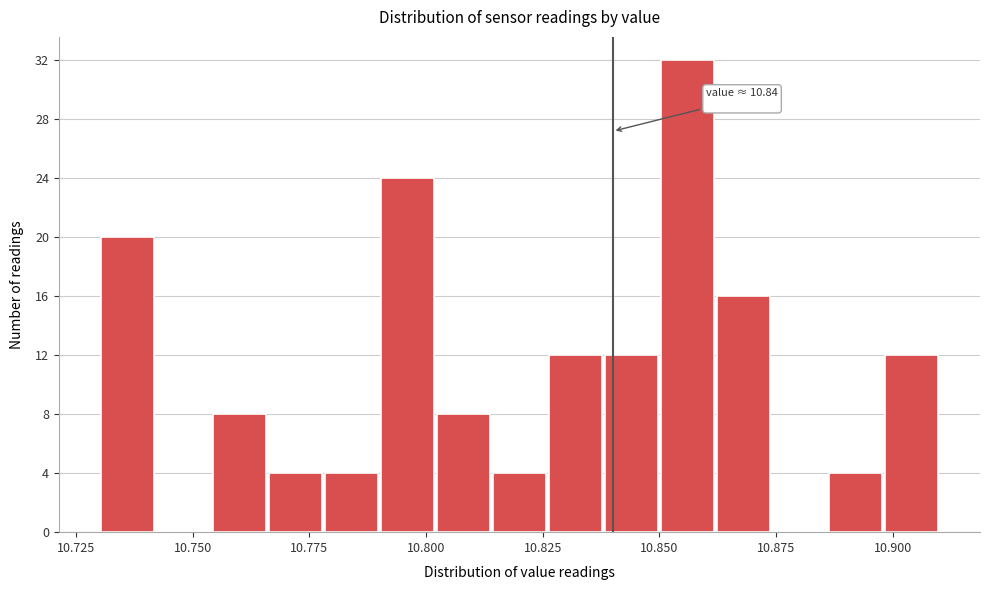

Read against the x-axis, roughly where is the centre of the tallest bar?

10.855